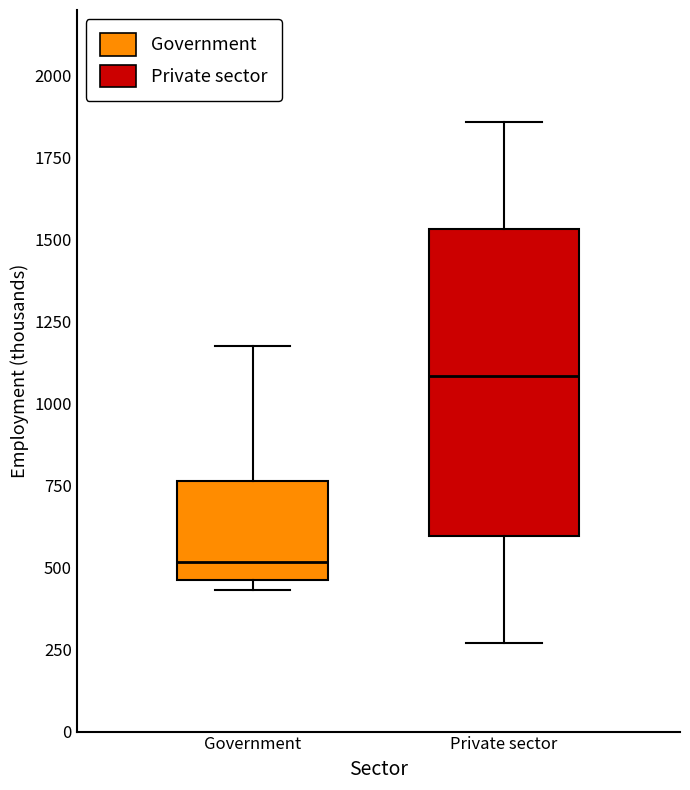

Which box's median line is the lowest?

Government